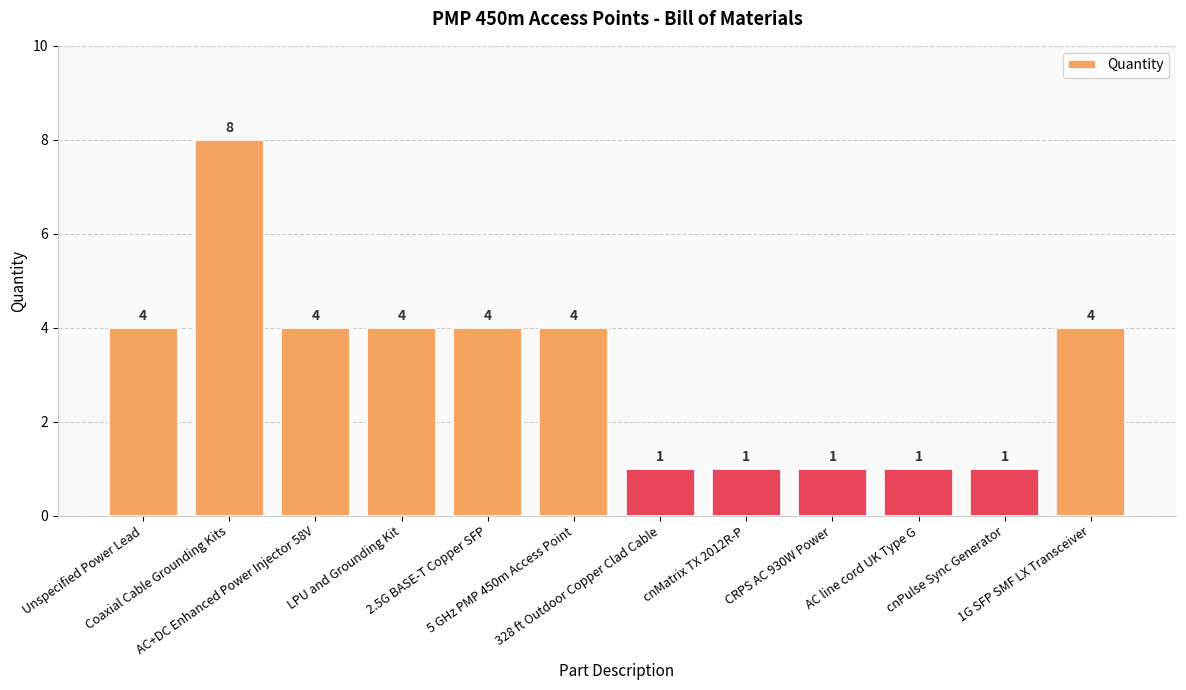

Reading left to right, what are all the values shown in this chart?

Unspecified Power Lead=4	Coaxial Cable Grounding Kits=8	AC+DC Enhanced Power Injector 58V=4	LPU and Grounding Kit=4	2.5G BASE-T Copper SFP=4	5 GHz PMP 450m Access Point=4	328 ft Outdoor Copper Clad Cable=1	cnMatrix TX 2012R-P=1	CRPS AC 930W Power=1	AC line cord UK Type G=1	cnPulse Sync Generator=1	1G SFP SMF LX Transceiver=4